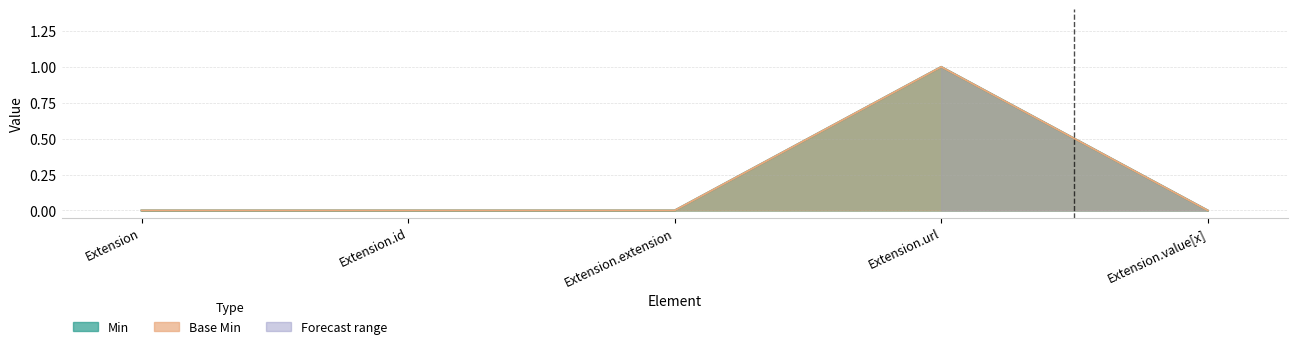

True or false: Base Min and Min cross at least once.

False